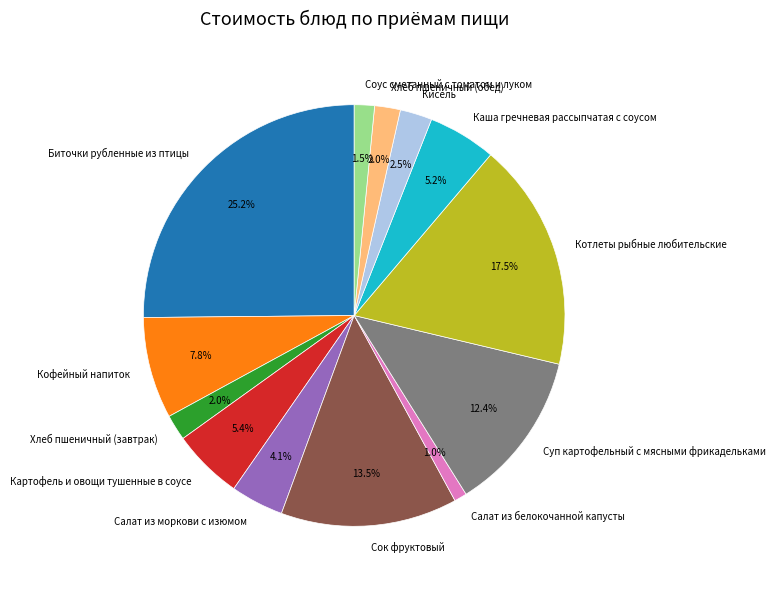

What percentage is NOT represented by Картофель и овощи тушенные в соусе?

94.6%